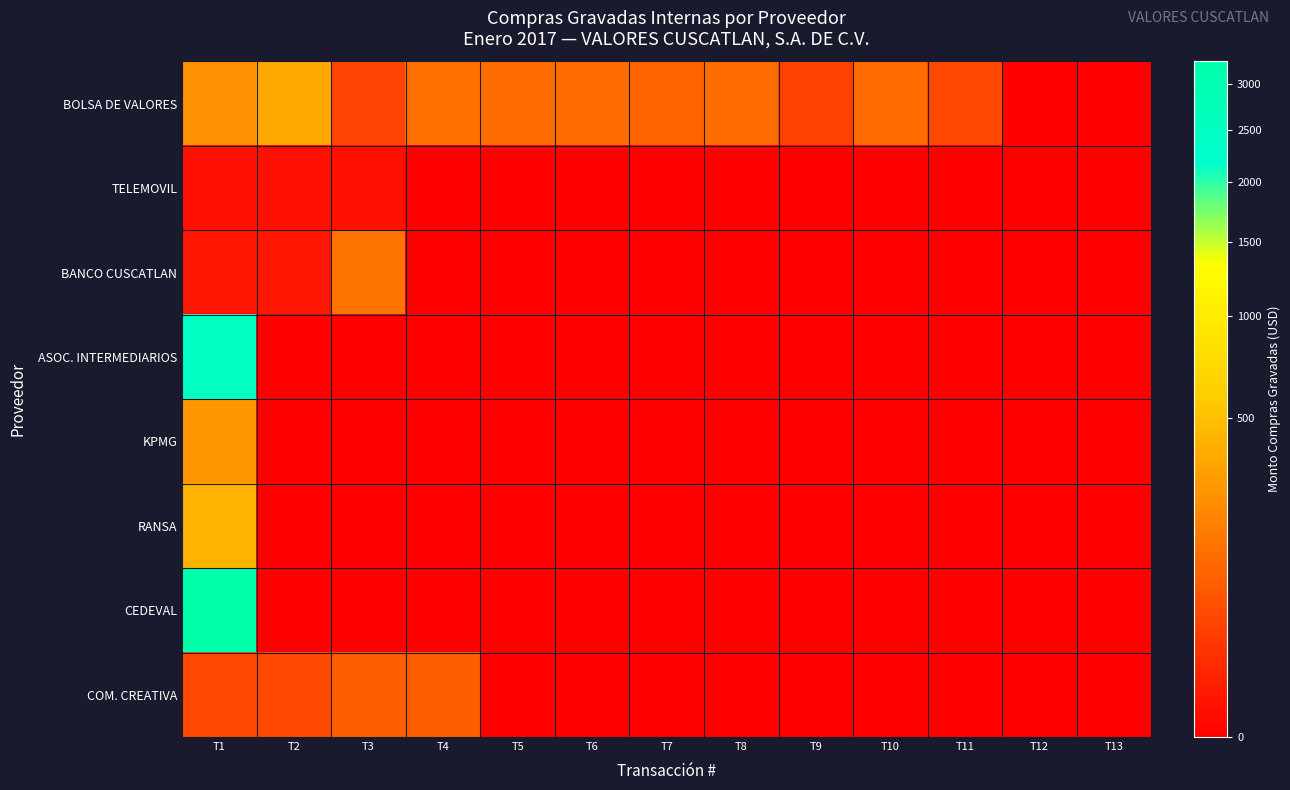

At which category is the sum across all series the highest?

T1